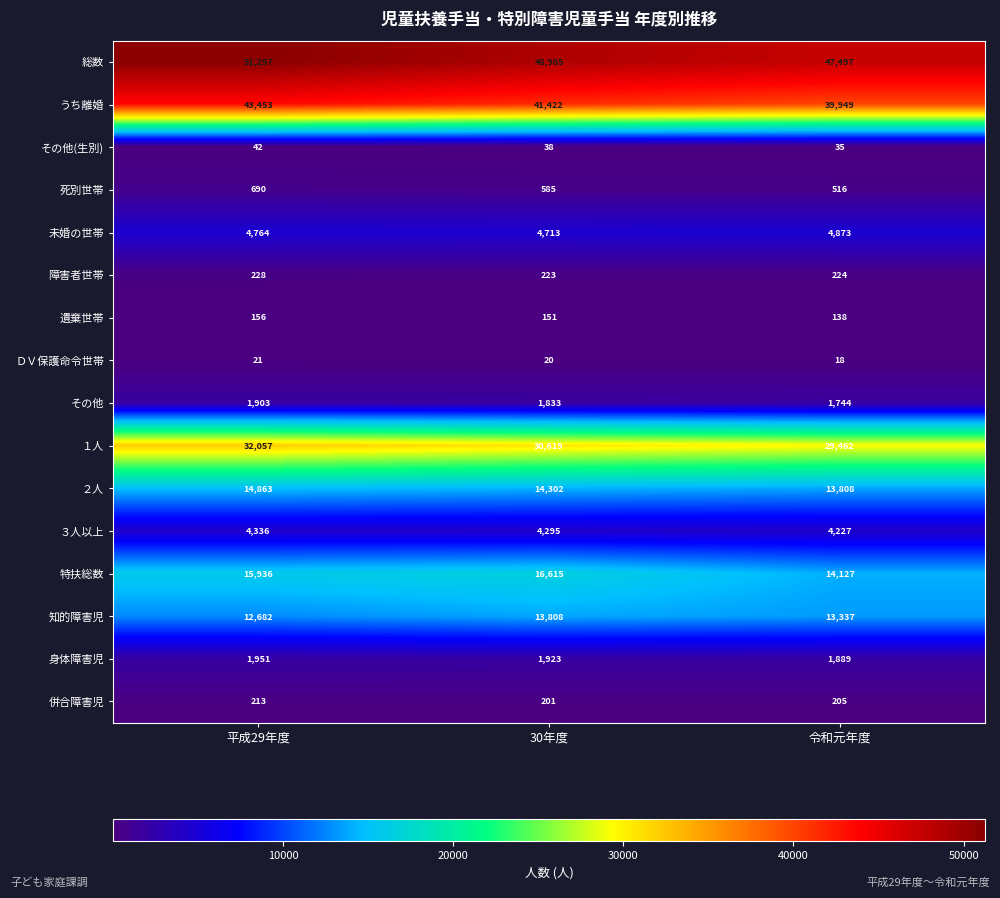

What is the total value across all series at 平成29年度?

184552